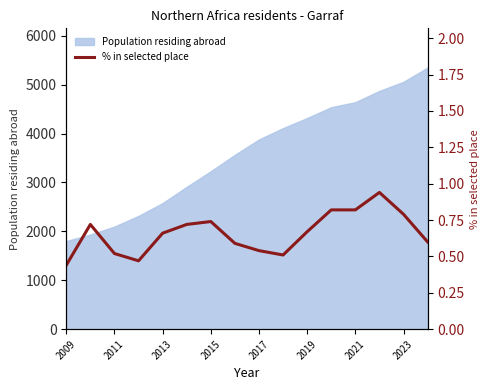

What is the difference between the second highest and minimum values?

0.4